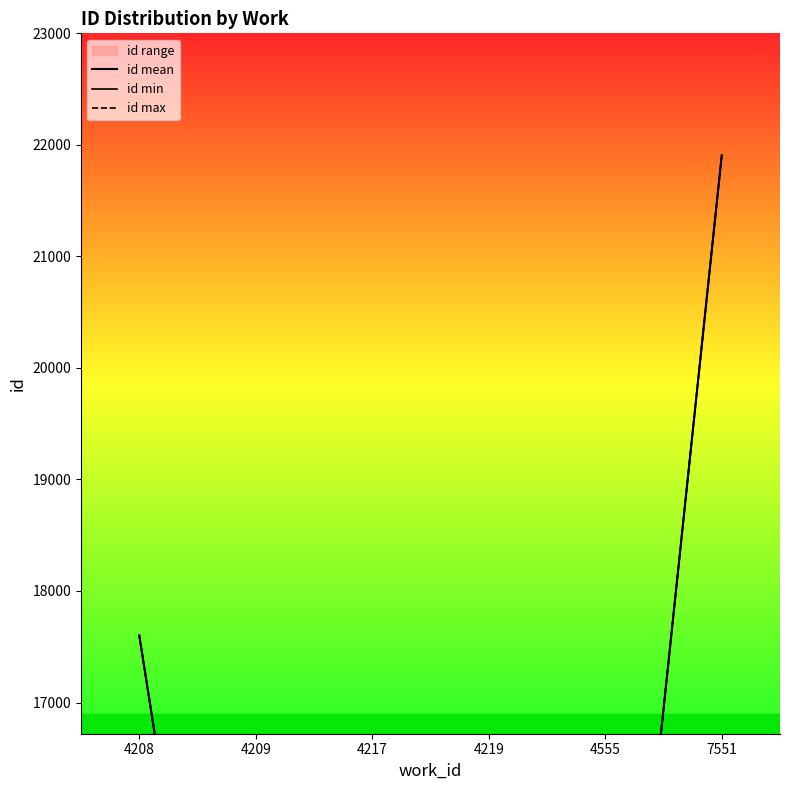

Which series has the largest range (max minus min)?

id min